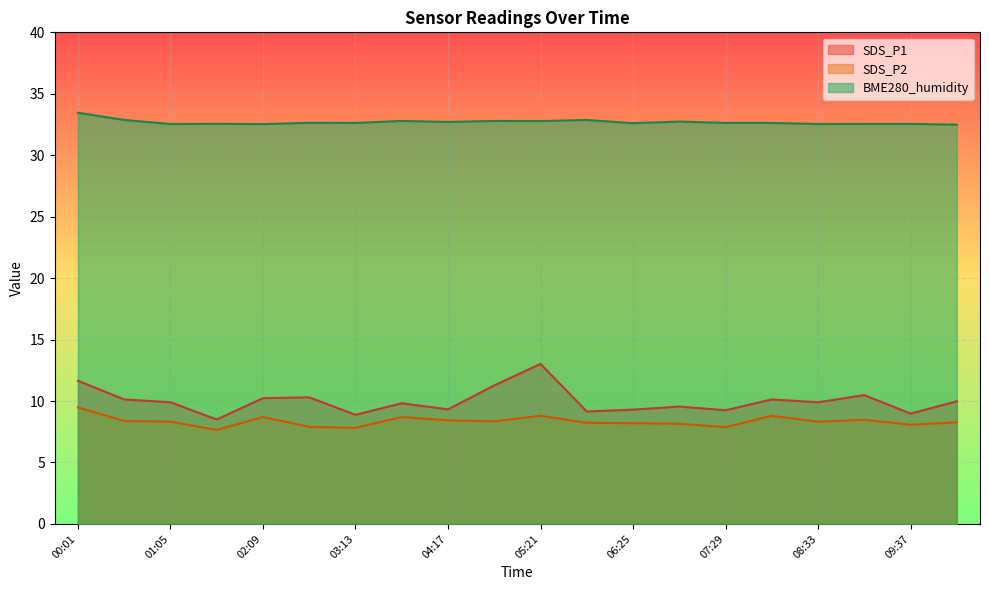

Reading left to right, extract all data points from this chart.

SDS_P1: 11.7	10.1	9.9	8.5	10.2	10.3	8.9	9.8	9.3	11.3	13.0	9.2	9.3	9.6	9.2	10.1	9.9	10.5	9.0	10.0
SDS_P2: 9.5	8.4	8.3	7.7	8.7	7.9	7.8	8.7	8.4	8.3	8.8	8.2	8.2	8.2	7.9	8.8	8.3	8.5	8.1	8.3
BME280_humidity: 33.5	32.9	32.5	32.6	32.5	32.6	32.6	32.8	32.7	32.8	32.8	32.9	32.6	32.7	32.6	32.6	32.5	32.5	32.5	32.5